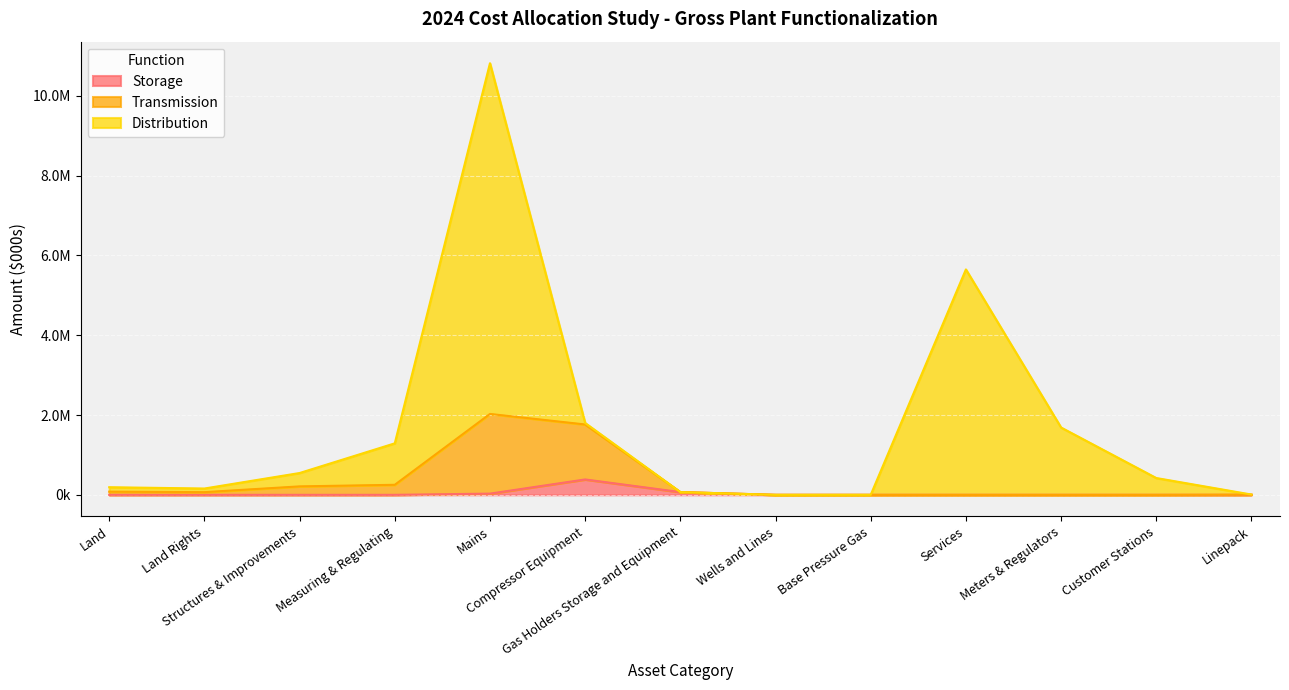

Which series has the largest range (max minus min)?

Distribution